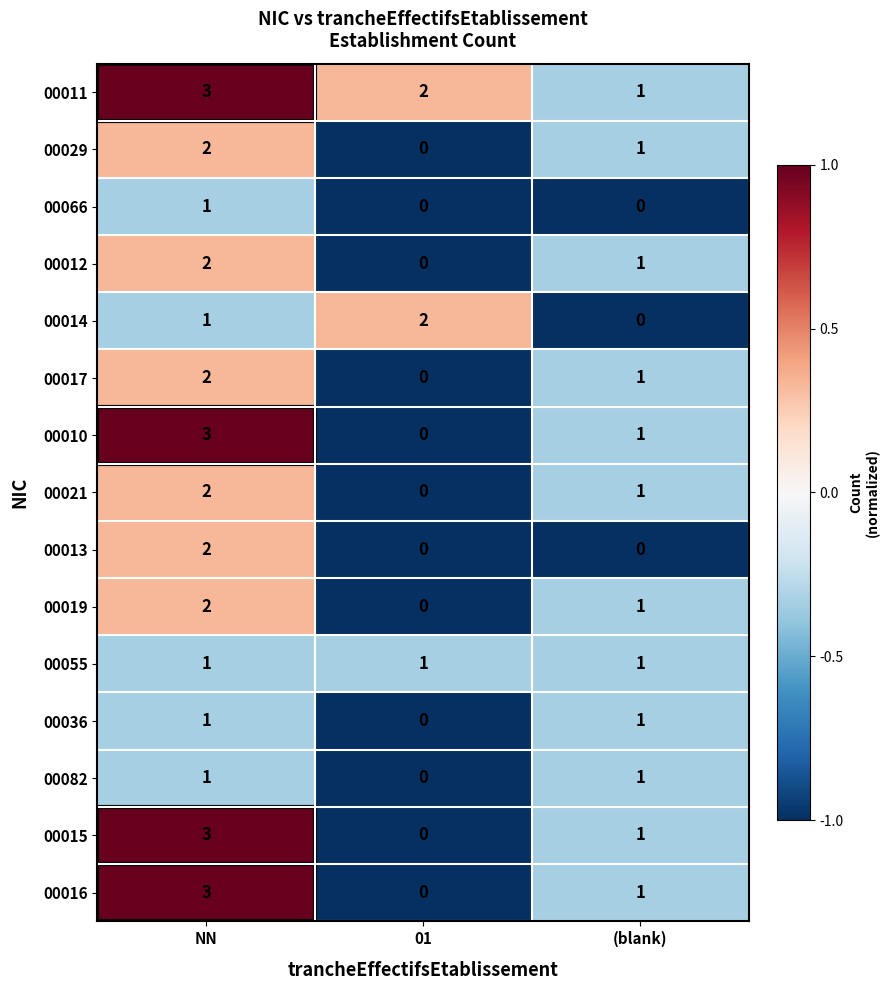

What is the sum of all 00012 values?

3